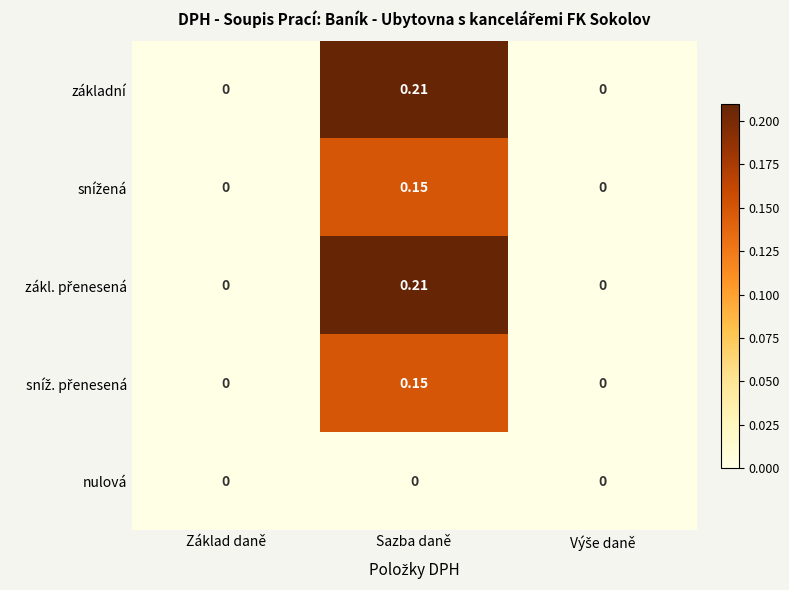

How many categories are shown in the chart?

3